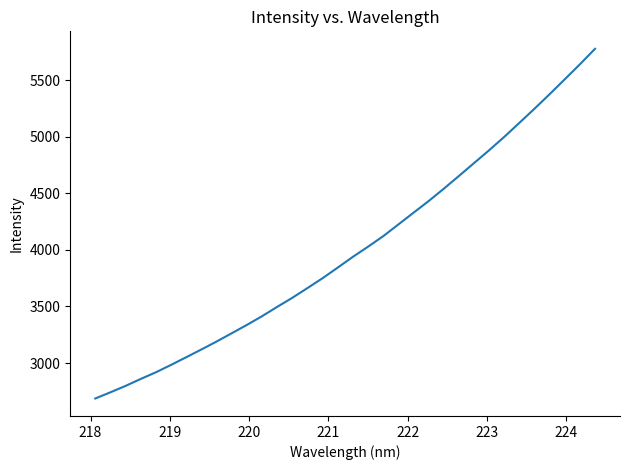

What is the difference between the maximum and minimum values?

3093.1